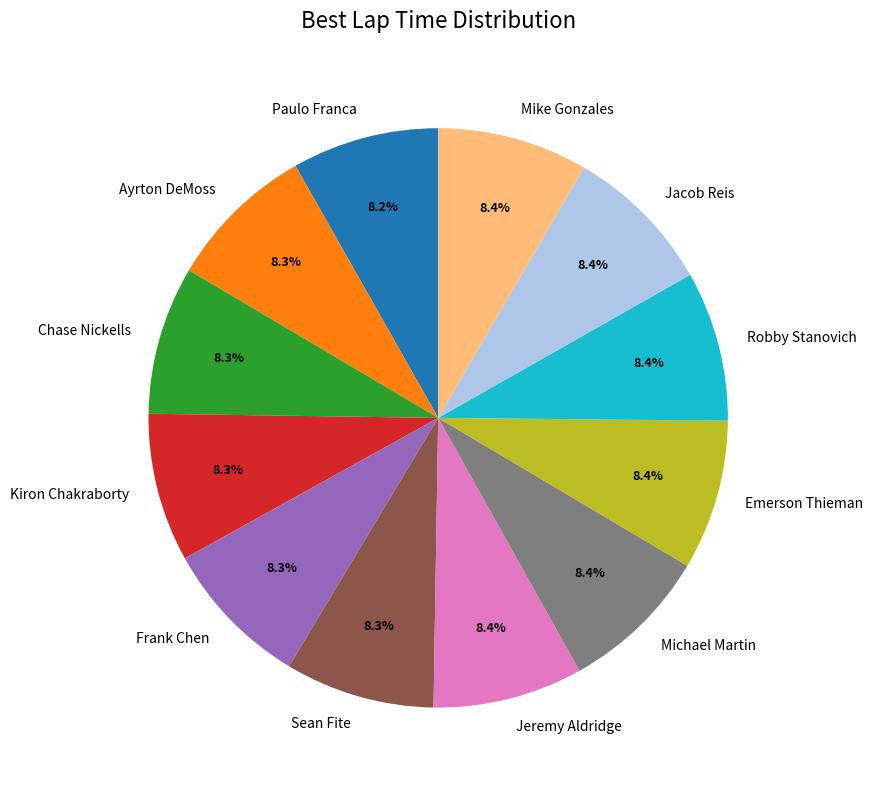

Approximately how many times larger is the value at Jacob Reis compared to Frank Chen?

1.0